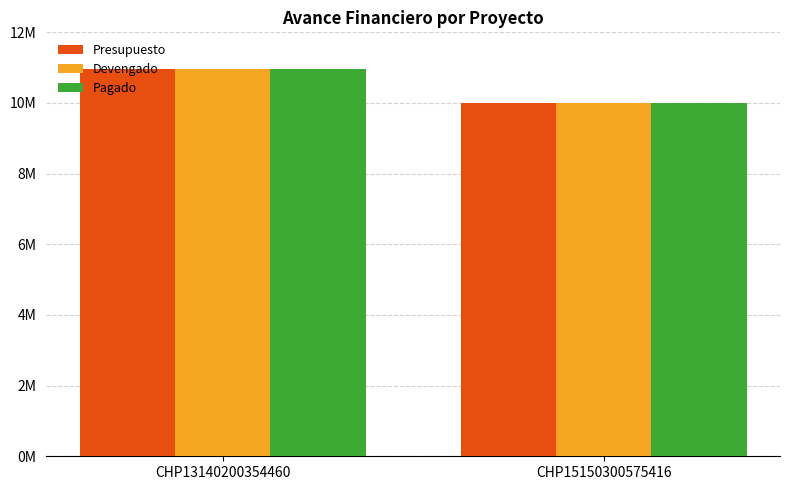

What is the difference between the maximum and minimum values in the Presupuesto series?

963027.2